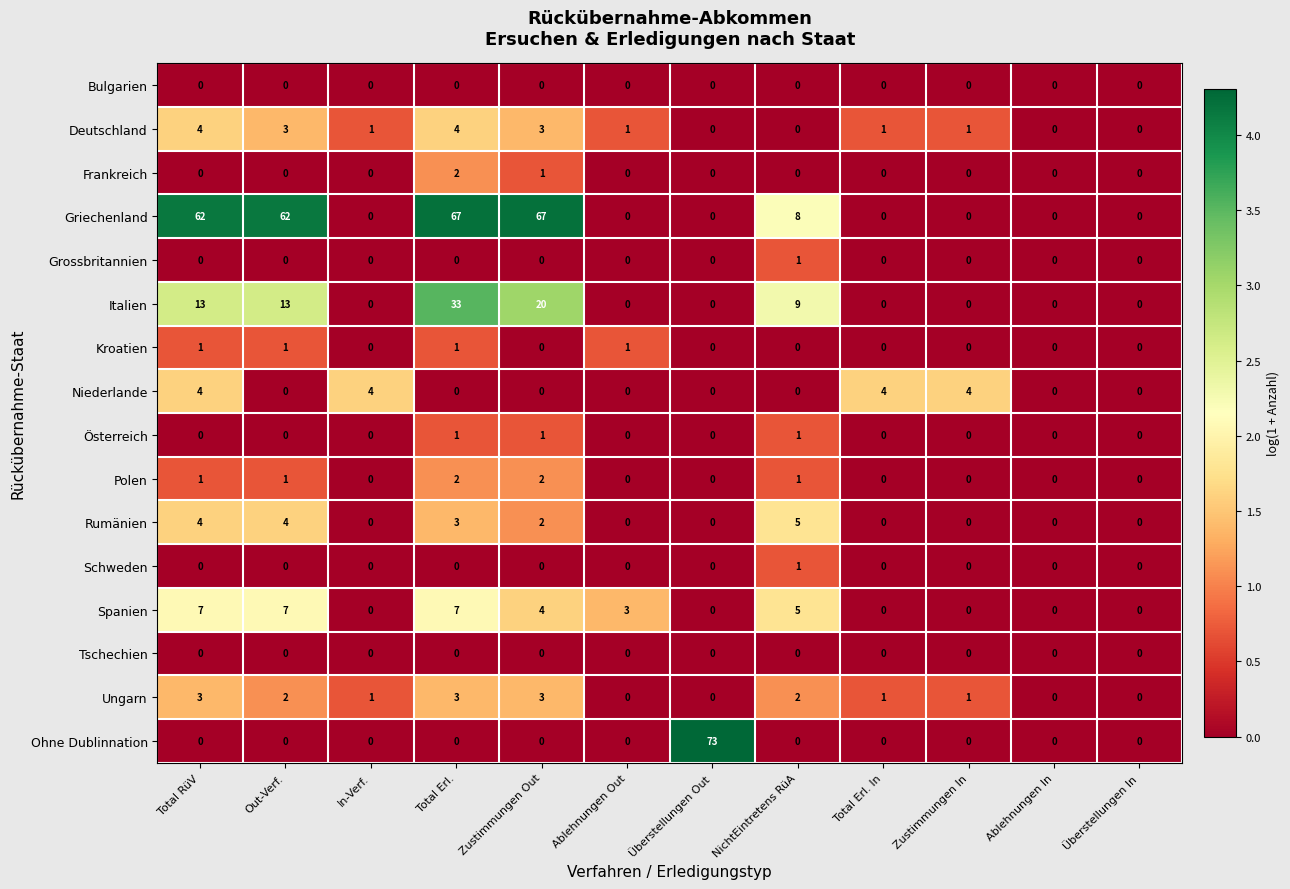

Is it true that Italien equals 6 at NichtEintretens RüA?

False